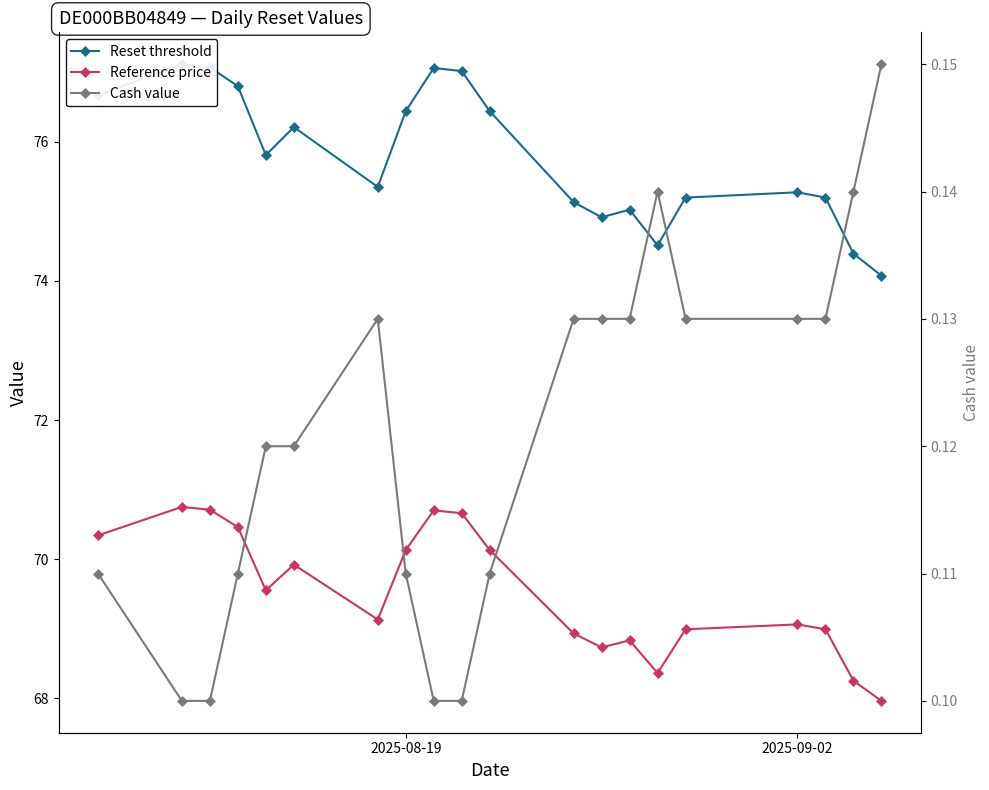

Is this an area chart (filled region under the line)?

No